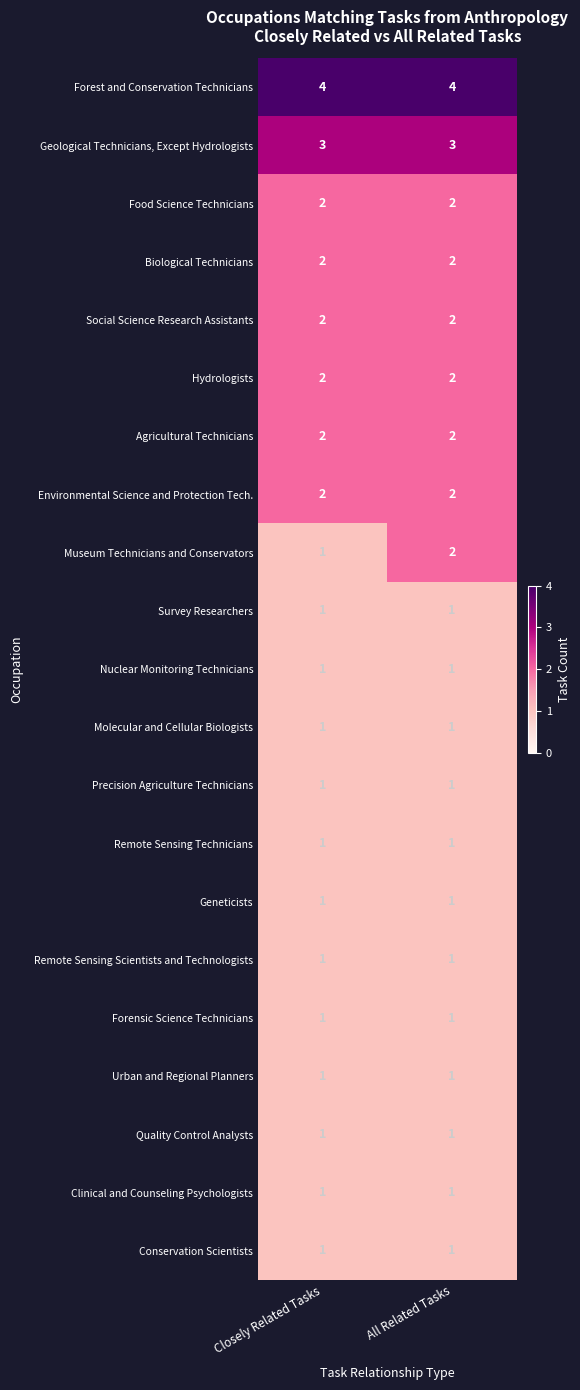

At which label is Museum Technicians and Conservators closest to 1?

Closely Related Tasks